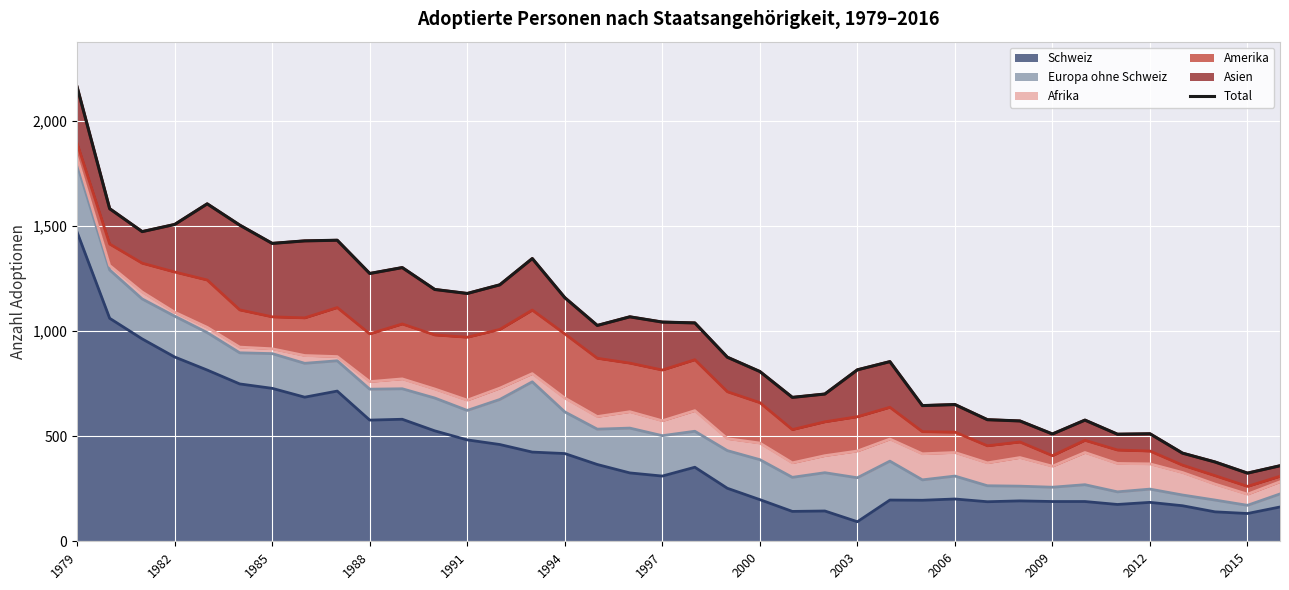

What is the lowest value of the Schweiz series?

93